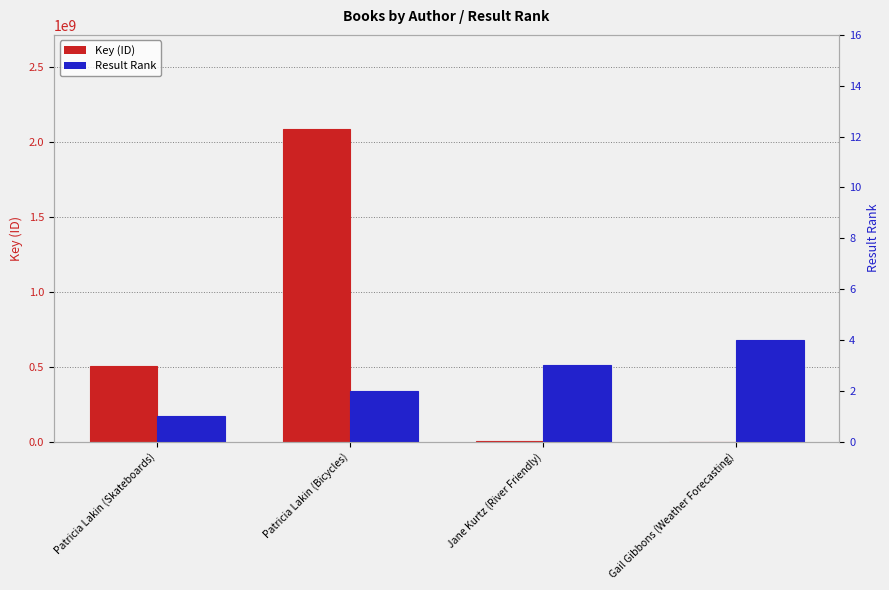

How many values in the Key series exceed 504400033?

1